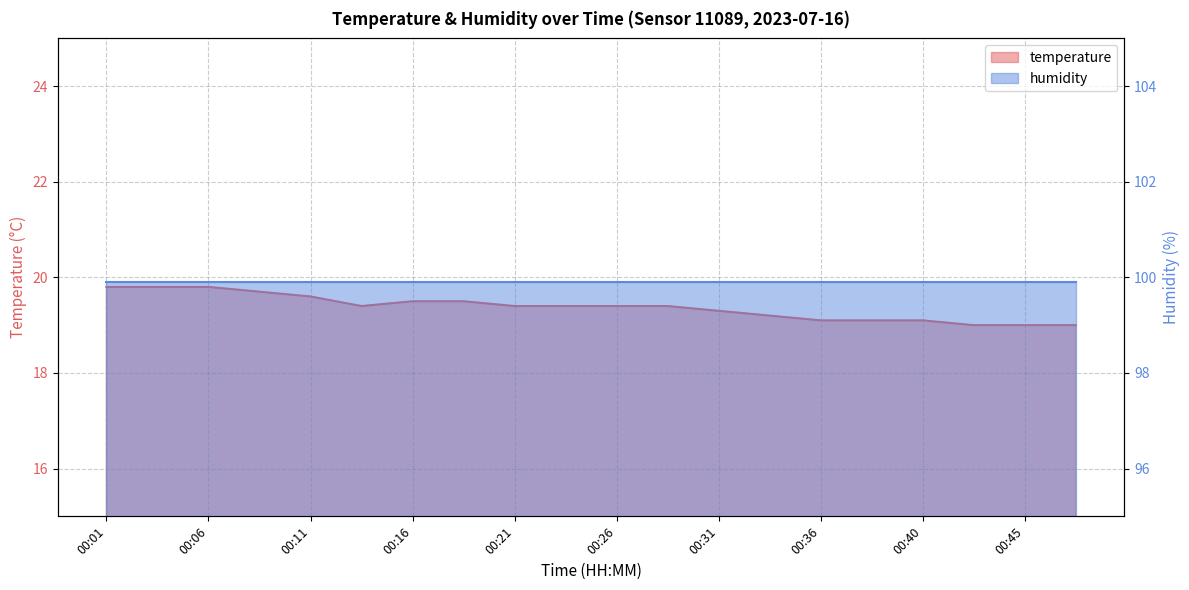

What is the ratio of the value at 00:06 to the value at 00:40?

1.0